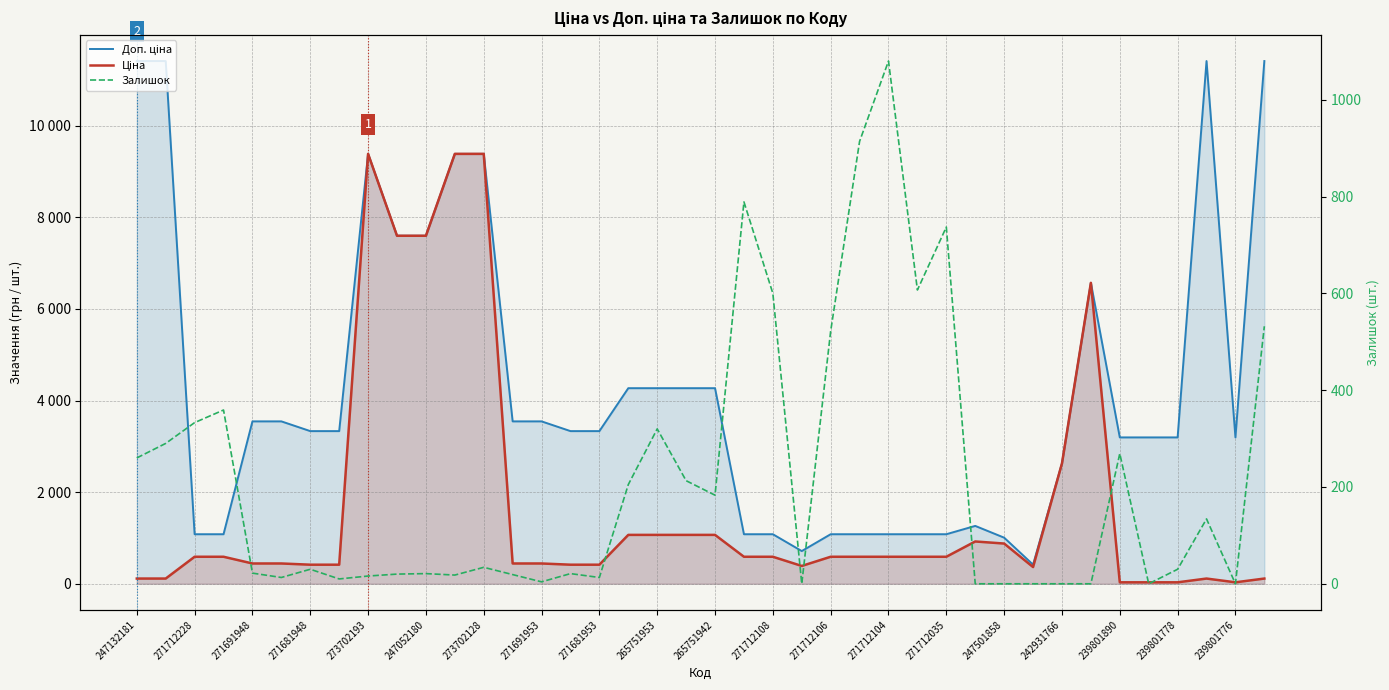

At which label does Доп. ціна first exceed 3332?

247132181